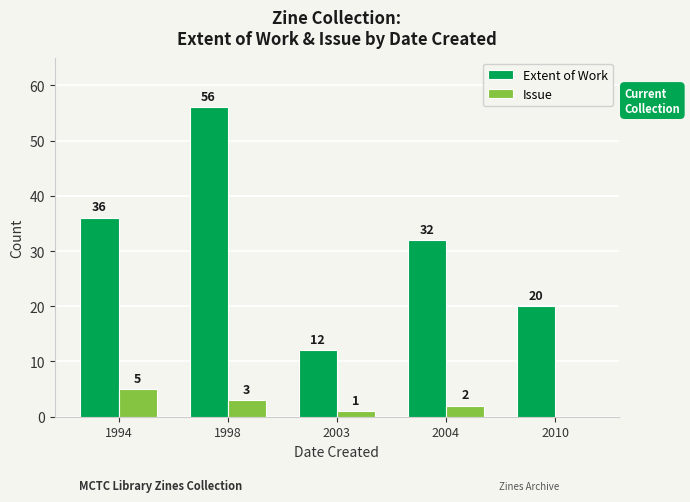

What is the sum of the Issue values at 2010 and 2003?

1